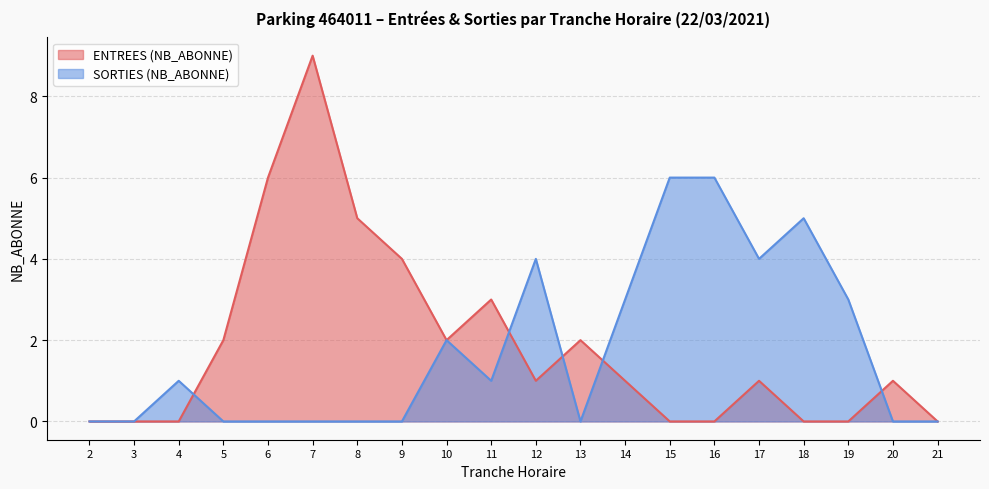

What is the difference between the ENTREES (NB_ABONNE) values at 16 and 7?

9